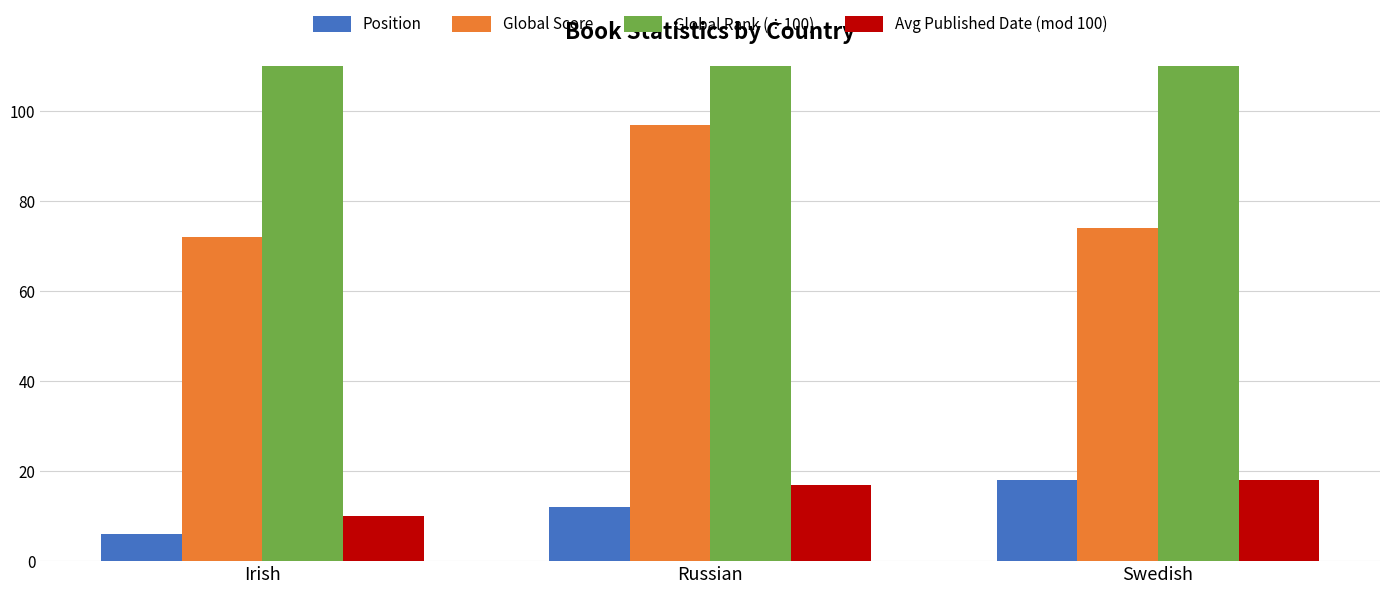

What is the label of the 1st bar from the right?

Swedish